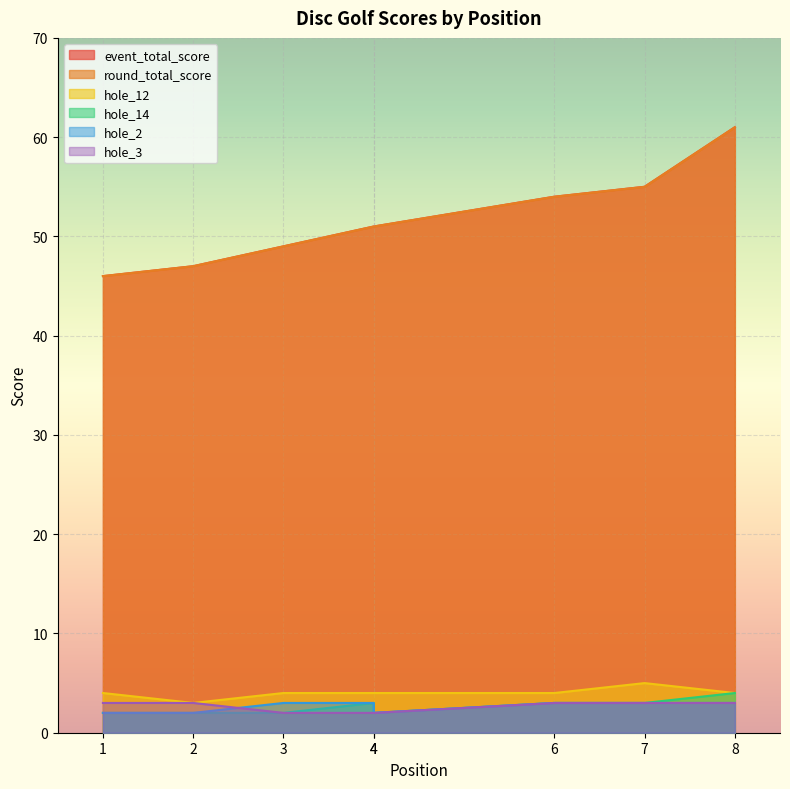

What are all the series names shown in the legend?

event_total_score, round_total_score, hole_12, hole_14, hole_2, hole_3